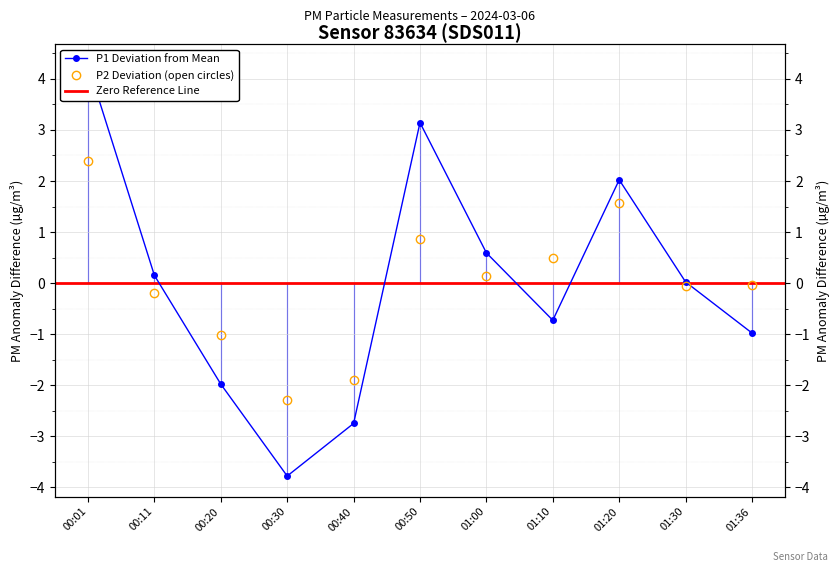

How many negative values does the P2 series have?

6